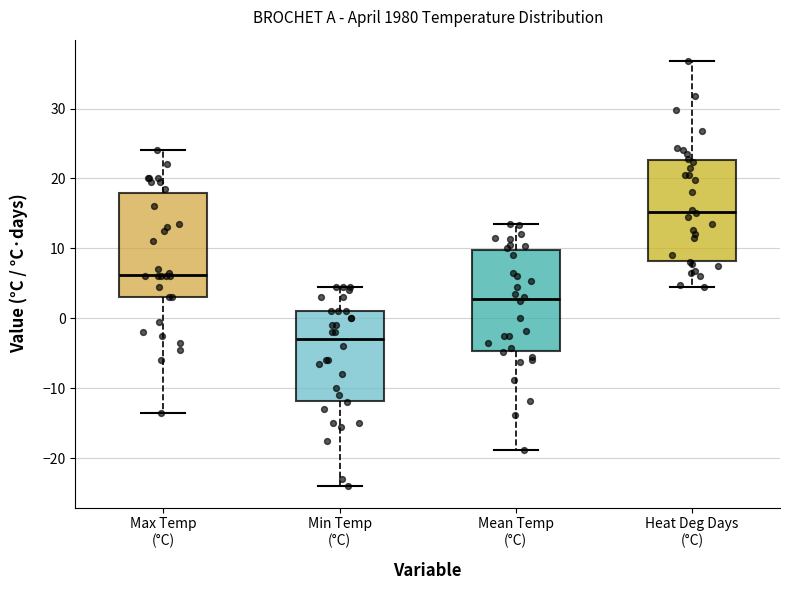

Reading left to right, read every box against the y-axis: the position of its median line, the range the box covers, and the ends of its whiskers. The values are not printed on the chart, so give them approximately, as read against the axis.

Max Temp (°C): median 6, box 3 to 18, whiskers -13 to 24
Min Temp (°C): median -3, box -12 to 1, whiskers -24 to 5
Mean Temp (°C): median 3, box -5 to 10, whiskers -19 to 14
Heat Deg Days (°C): median 15, box 8 to 23, whiskers 5 to 37